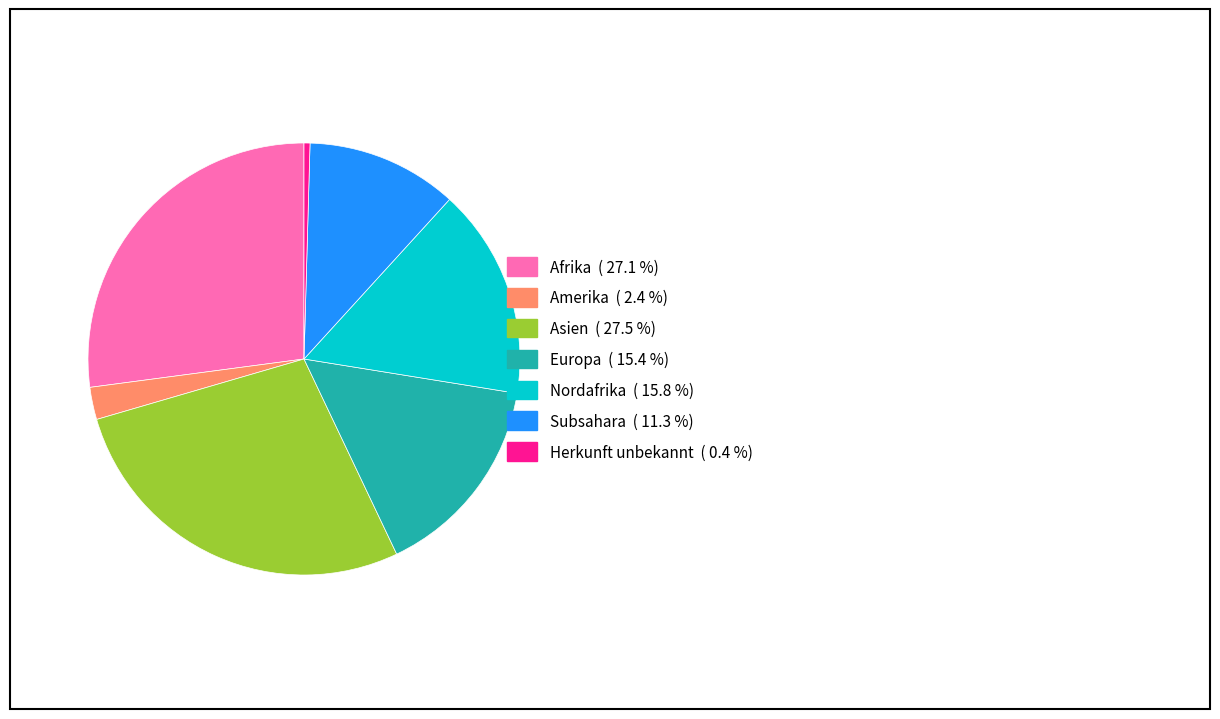

Is there any slice that represents more than half of the pie?

No